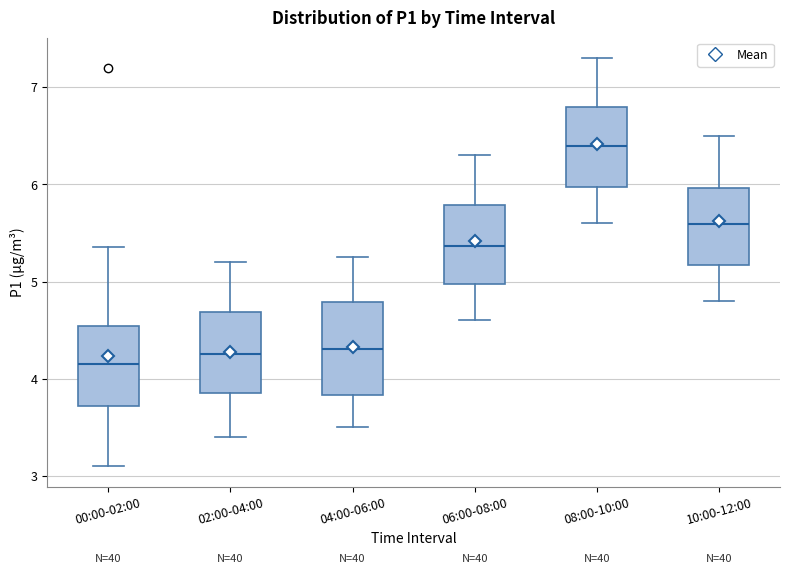

Reading left to right, transcribe this box plot: for each box, give where its median line is, the range the box spans, and where its two whiskers end, as read against the y-axis. The values are not printed on the chart, so give them approximately, as read against the axis.

00:00-02:00: median 4.2, box 3.7 to 4.5, whiskers 3.1 to 5.4
02:00-04:00: median 4.3, box 3.9 to 4.7, whiskers 3.4 to 5.2
04:00-06:00: median 4.3, box 3.8 to 4.8, whiskers 3.5 to 5.3
06:00-08:00: median 5.4, box 5.0 to 5.8, whiskers 4.6 to 6.3
08:00-10:00: median 6.4, box 6.0 to 6.8, whiskers 5.6 to 7.3
10:00-12:00: median 5.6, box 5.2 to 6.0, whiskers 4.8 to 6.5